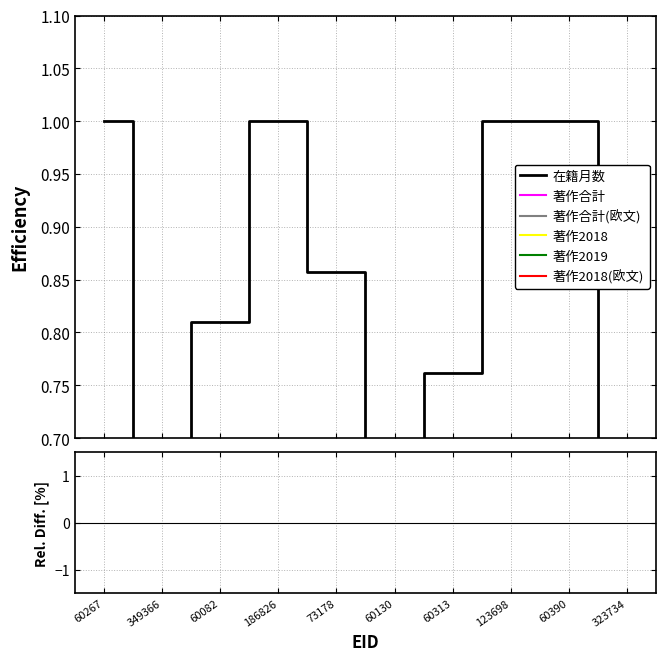

What is the average value of the 在籍月数 series?

0.7